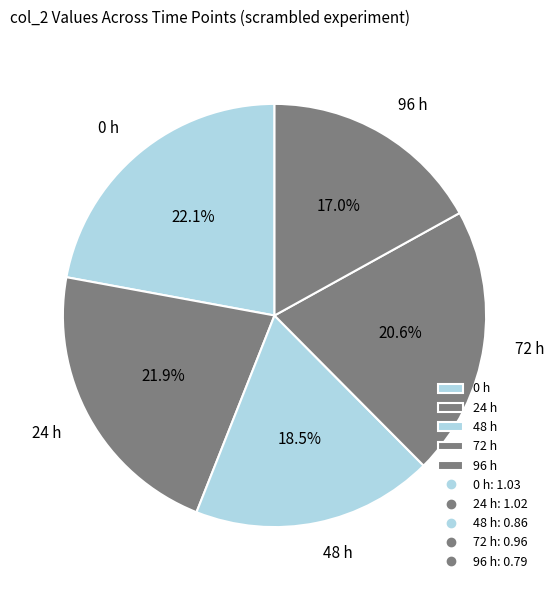

How many segments does this pie chart have?

5